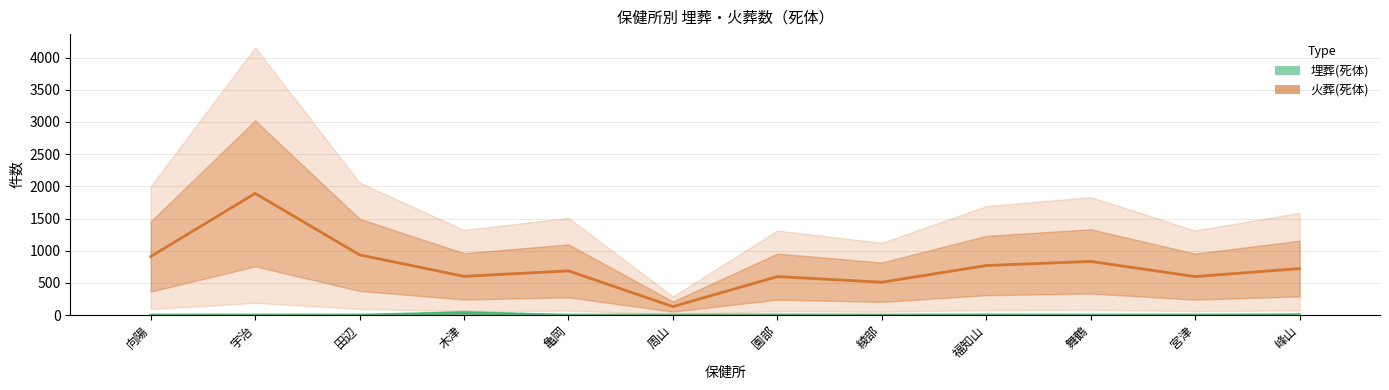

What is the label of the 12th bar from the left?

峰山